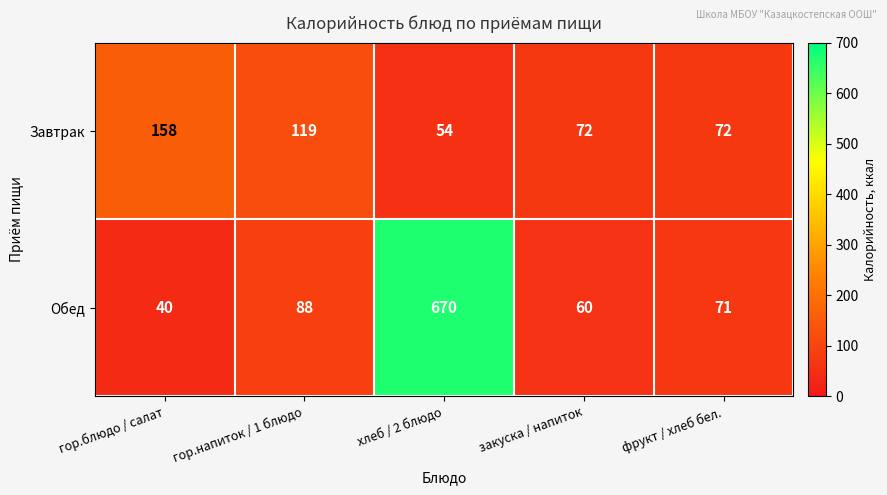

What is the difference between the highest and lowest values at закуска / напиток?

12